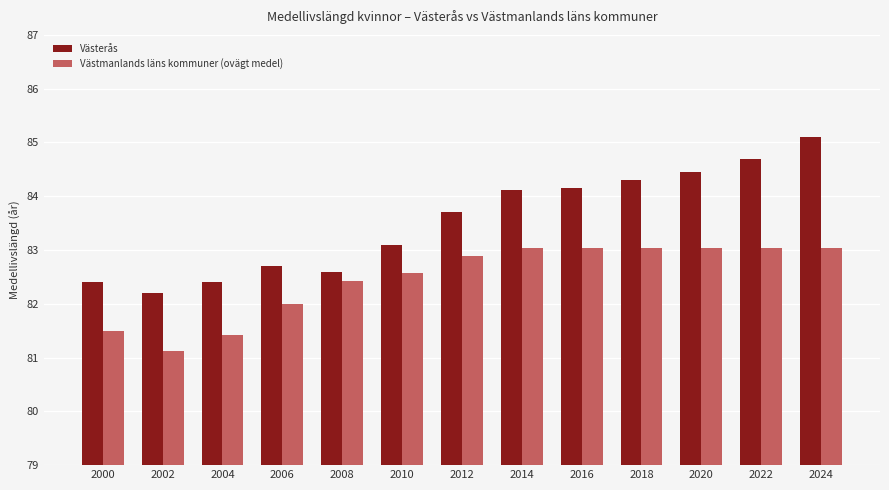

What is the difference between the highest and lowest values at 2012?

0.8